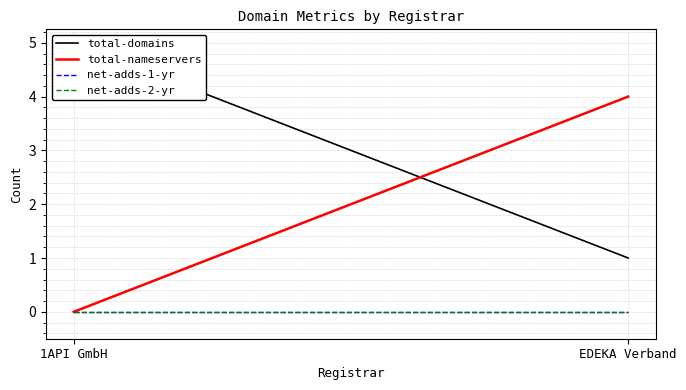

Reading left to right, list all the values displayed in this chart.

total-domains: 1API GmbH=5	EDEKA Verband=1
total-nameservers: 1API GmbH=0	EDEKA Verband=4
net-adds-1-yr: 1API GmbH=0	EDEKA Verband=0
net-adds-2-yr: 1API GmbH=0	EDEKA Verband=0